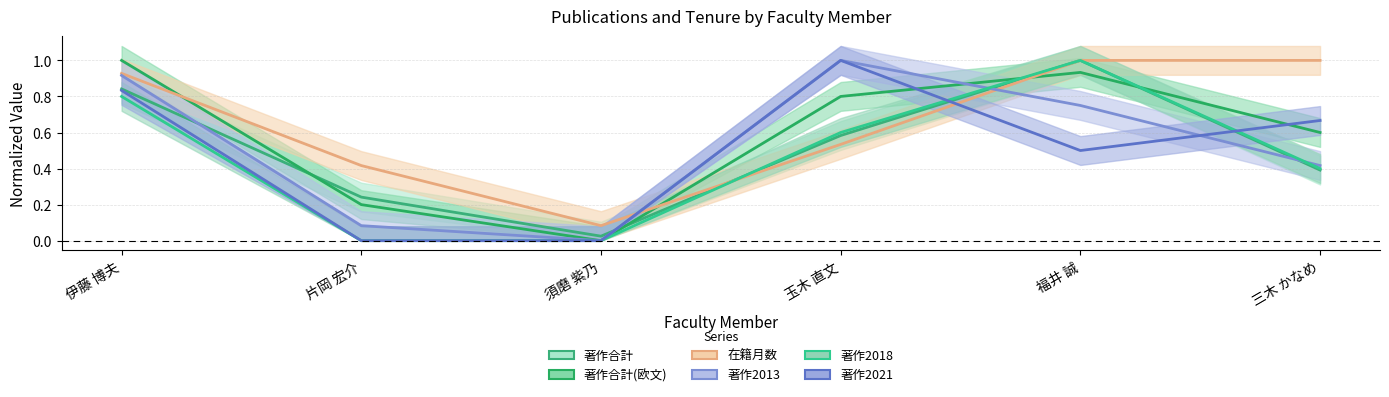

What is the total value across all series at 三木 かなめ?

3.5